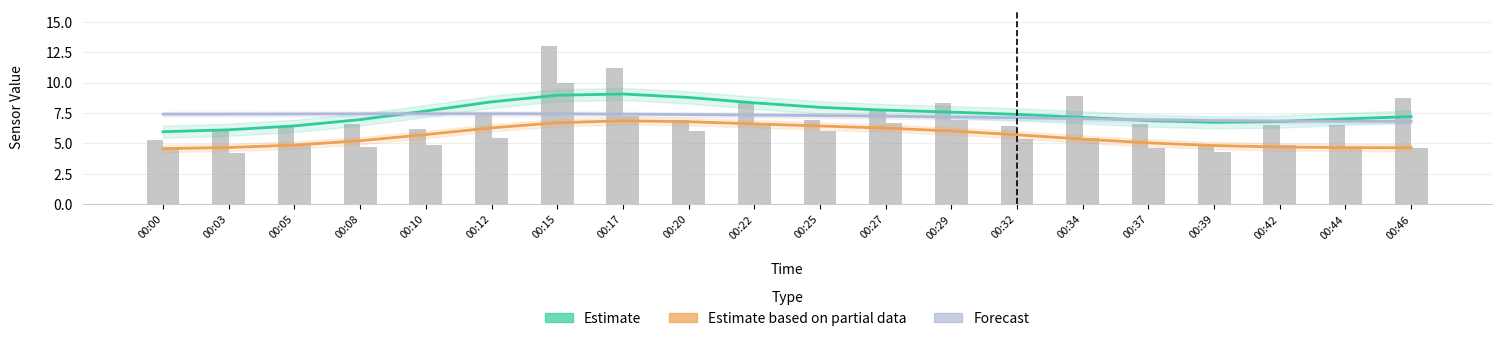

What is the minimum value shown in the chart?

4.2